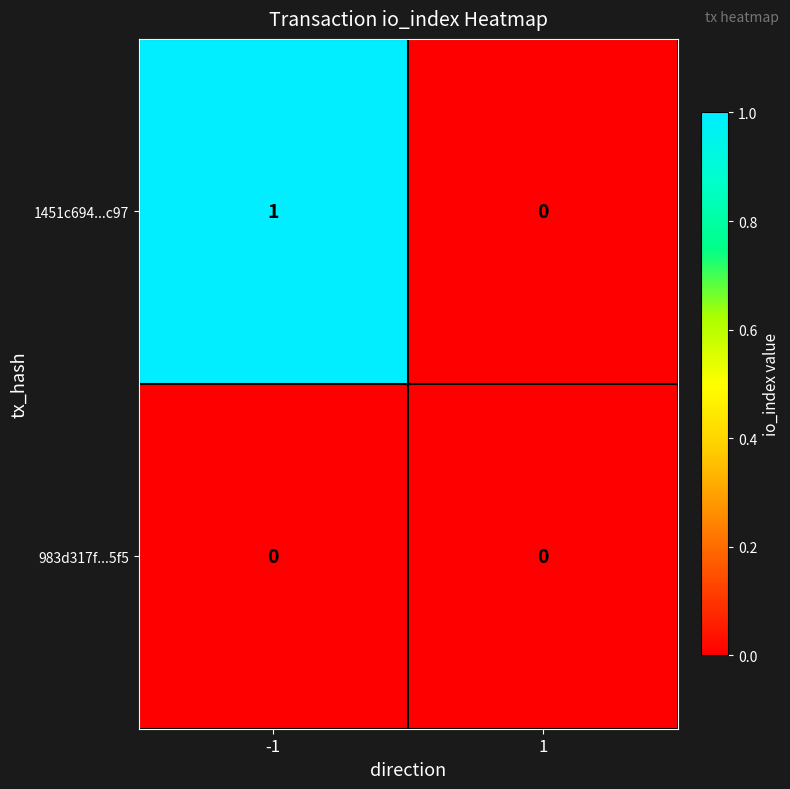

At which category is the sum across all series the highest?

-1